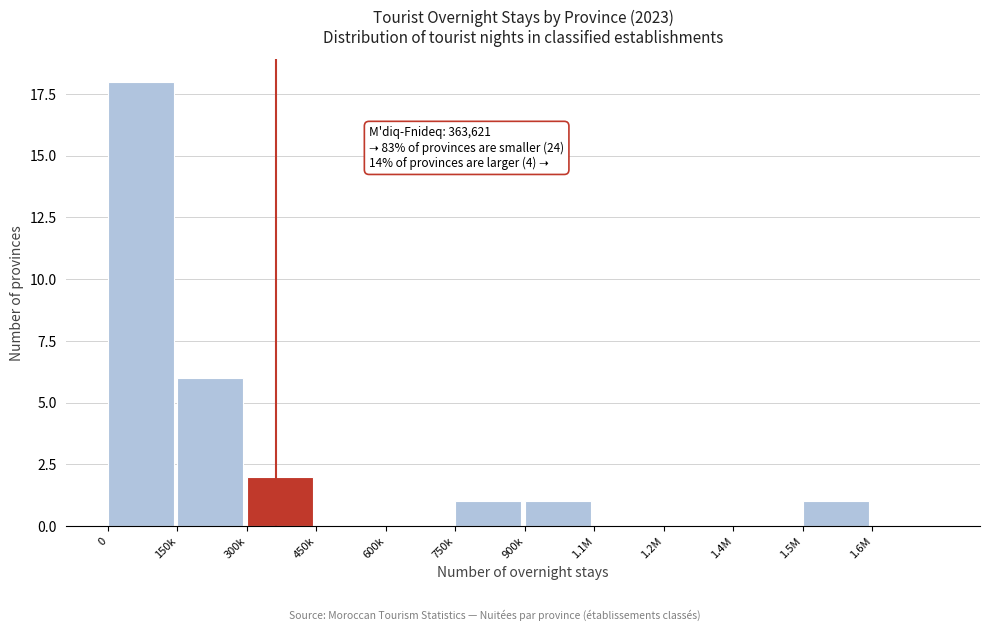

Reading right to left, extract all data points from this chart.

1.6M=0	1.5M=1	1.4M=0	1.2M=0	1.1M=0	900k=1	750k=1	600k=0	450k=0	300k=2	150k=6	0=18